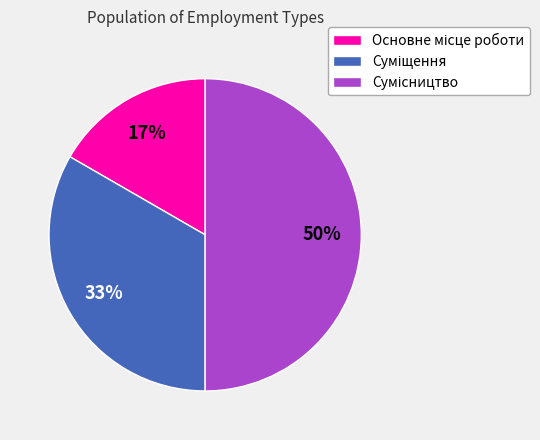

To the nearest percent, what is the average slice percentage?

33%